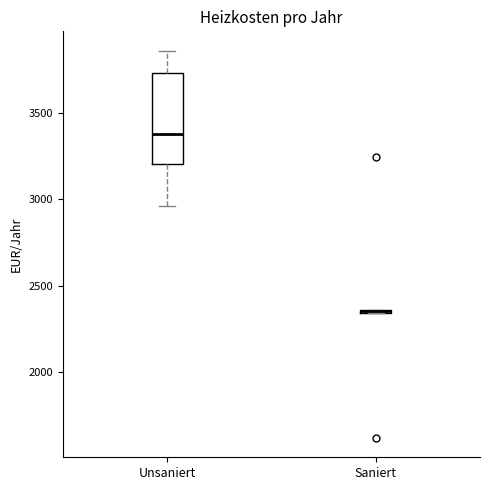

Reading left to right, read every box against the y-axis: the position of its median line, the range the box covers, and the ends of its whiskers. The values are not printed on the chart, so give them approximately, as read against the axis.

Unsaniert: median 3400, box 3200 to 3750, whiskers 2950 to 3850
Saniert: box collapsed to a line at 2350, whiskers 2350 to 2350